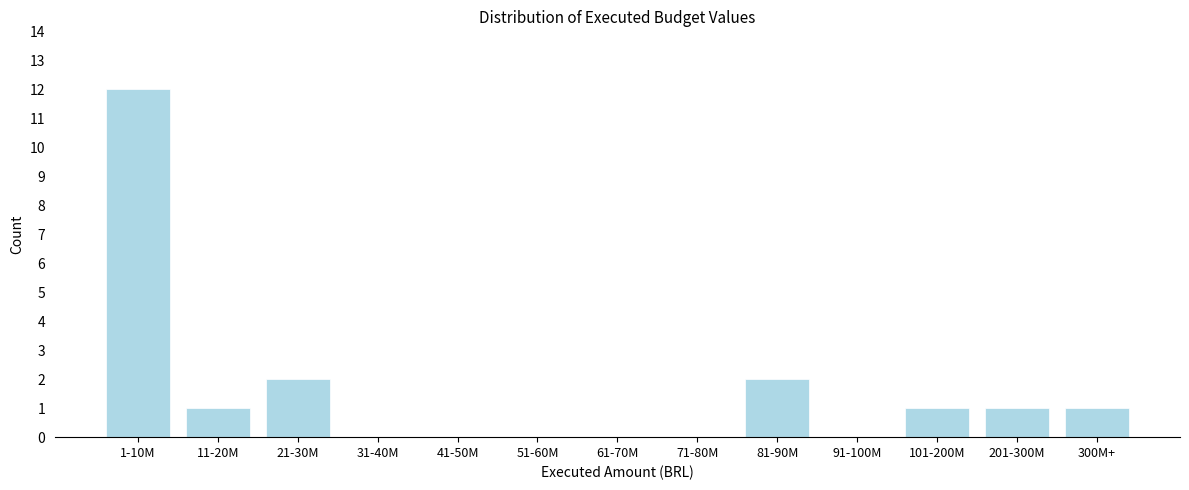

Reading left to right, list all the values displayed in this chart.

1-10M=12	11-20M=1	21-30M=2	31-40M=0	41-50M=0	51-60M=0	61-70M=0	71-80M=0	81-90M=2	91-100M=0	101-200M=1	201-300M=1	300M+=1